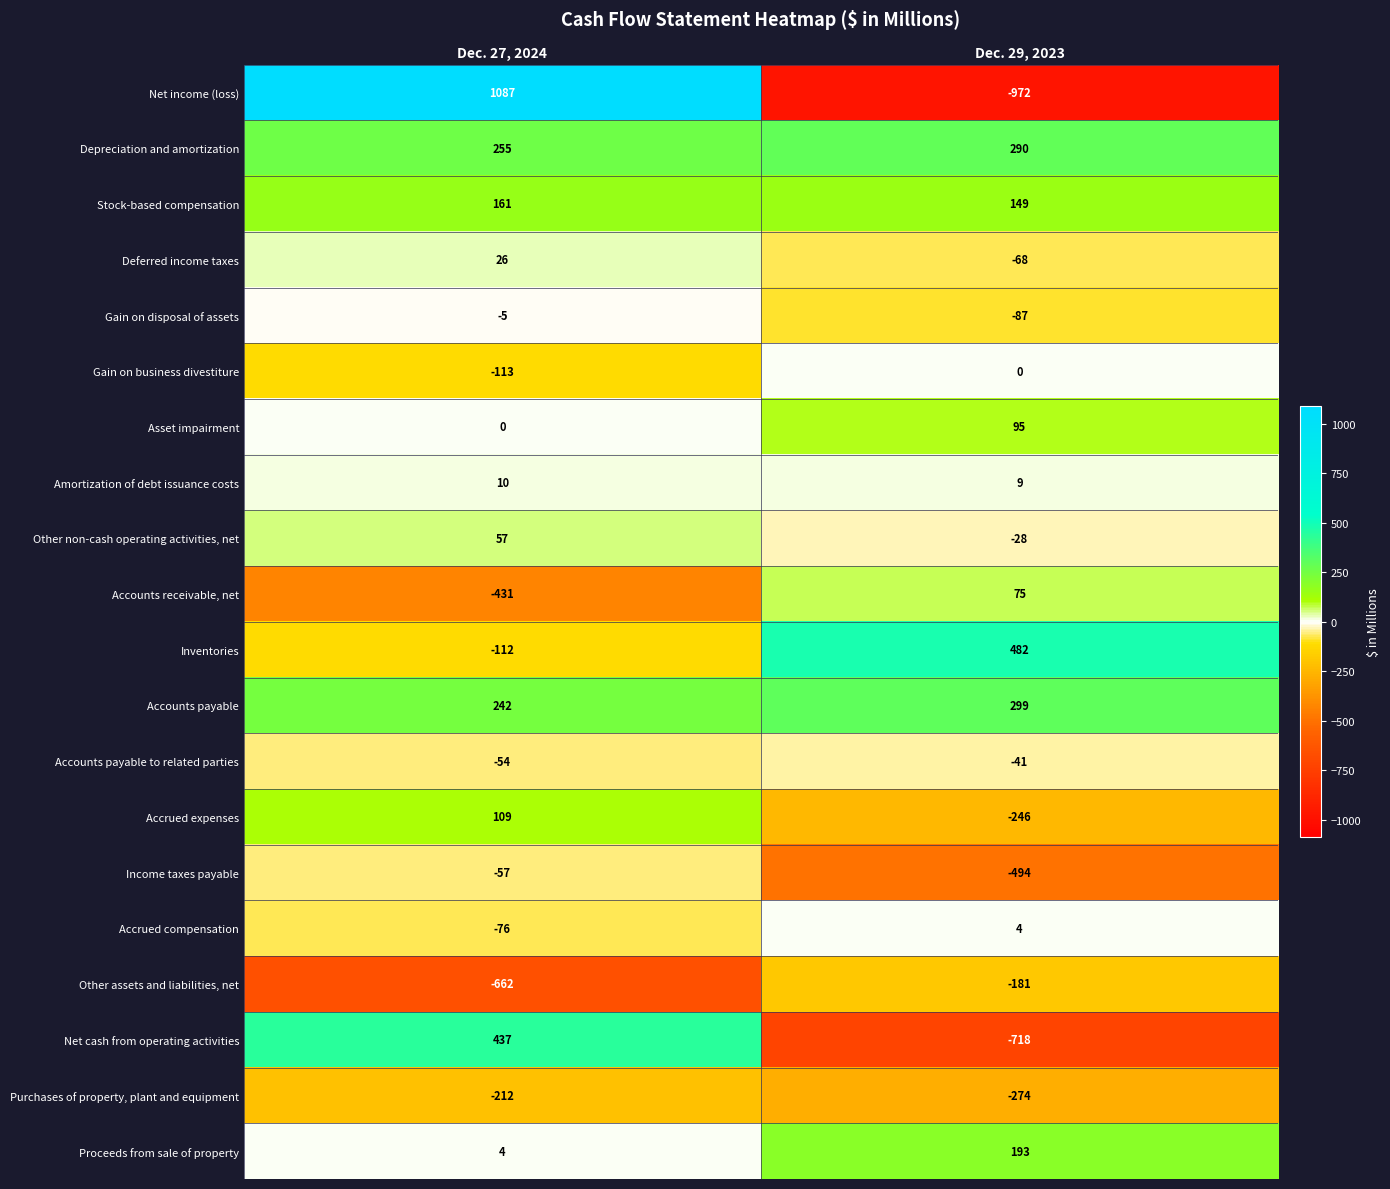

Is the value of Gain on business divestiture at Dec. 27, 2024 greater than the value of Stock-based compensation at Dec. 27, 2024?

No